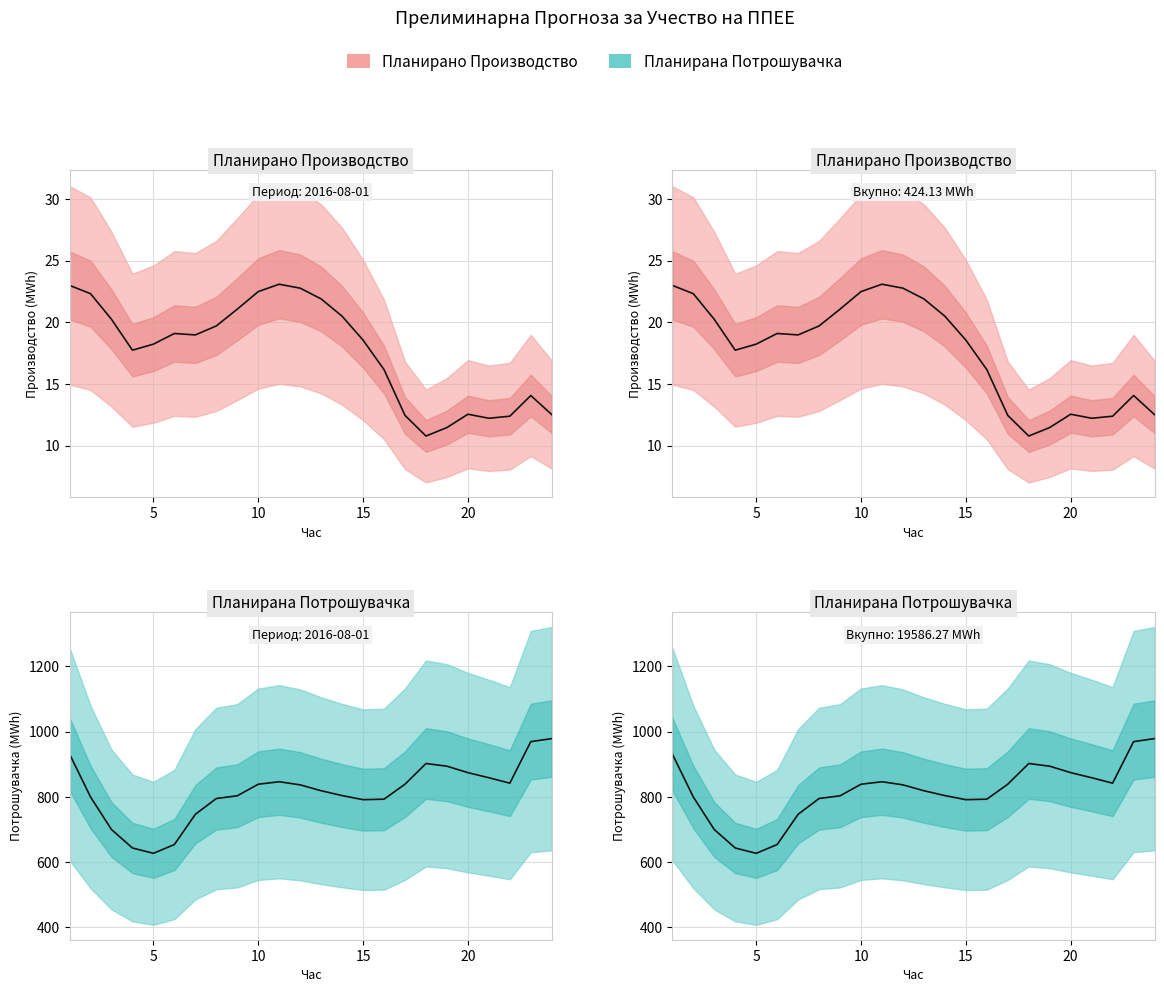

True or false: Планирано Производство од ППЕЕ has more than 2 interior local peaks.

True